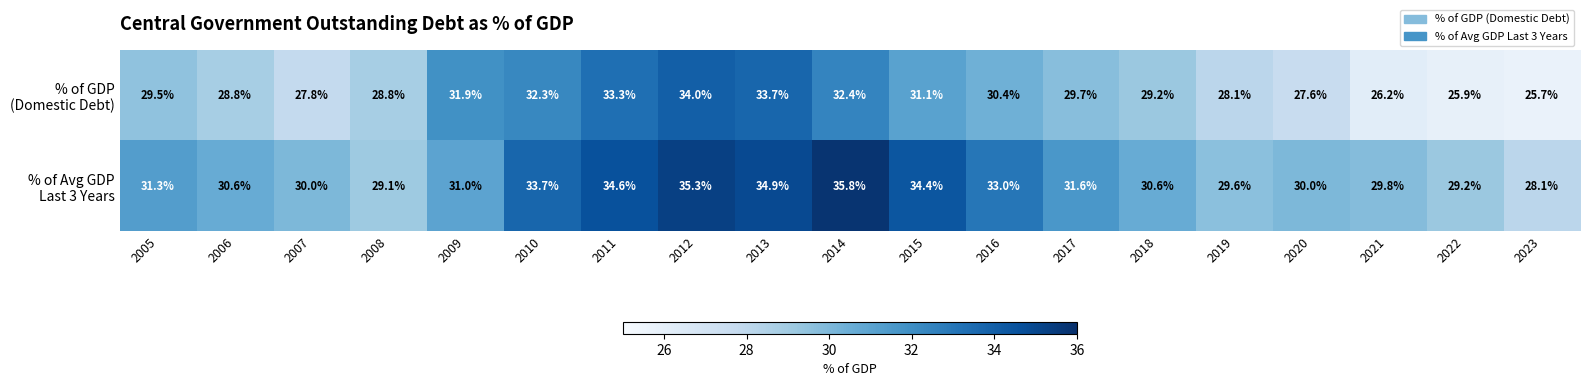

At how many categories does at least one series exceed 28?

19